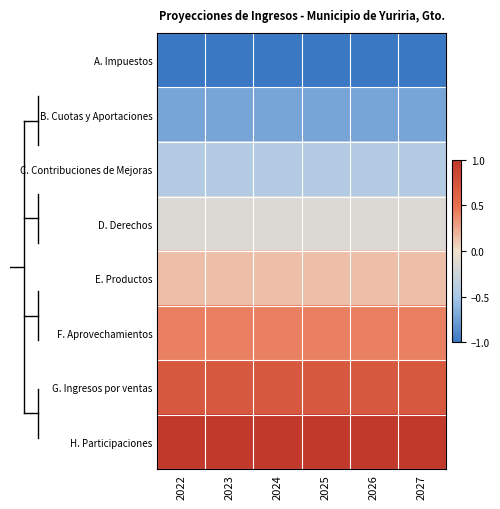

What is the minimum value shown in the chart?

-1.0